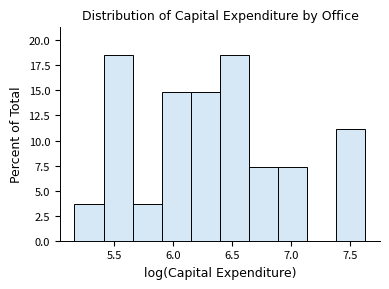

Reading left to right, transcribe this chart: for each bar, give the range it covers on the x-axis and its height. Neither the bar edges nor the heights are printed on the chart, so give them approximately, as read against the axes.

5.15 to 5.40: 3.5
5.40 to 5.65: 18.5
5.65 to 5.90: 3.5
5.90 to 6.15: 15.0
6.15 to 6.40: 15.0
6.40 to 6.65: 18.5
6.65 to 6.90: 7.5
6.90 to 7.15: 7.5
7.15 to 7.40: 0
7.40 to 7.65: 11.0